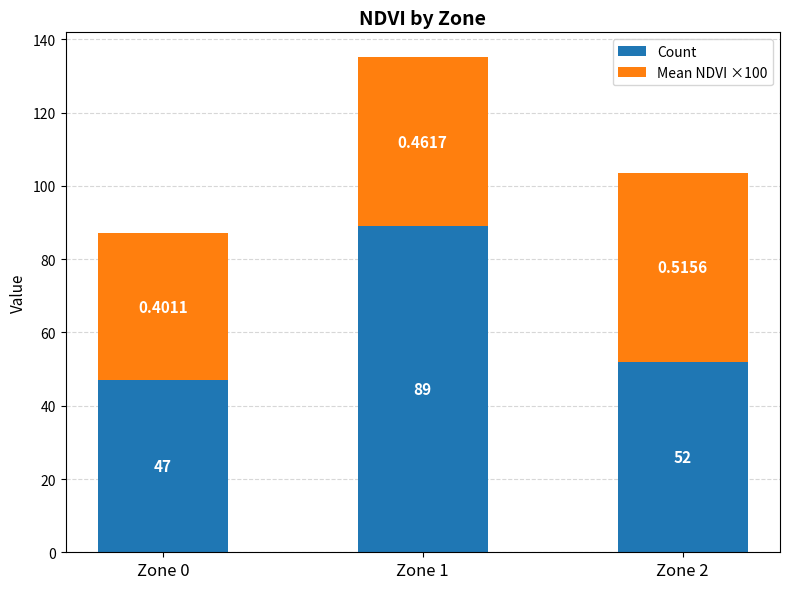

What is the sum of the Count values at Zone 2 and Zone 1?

141.0